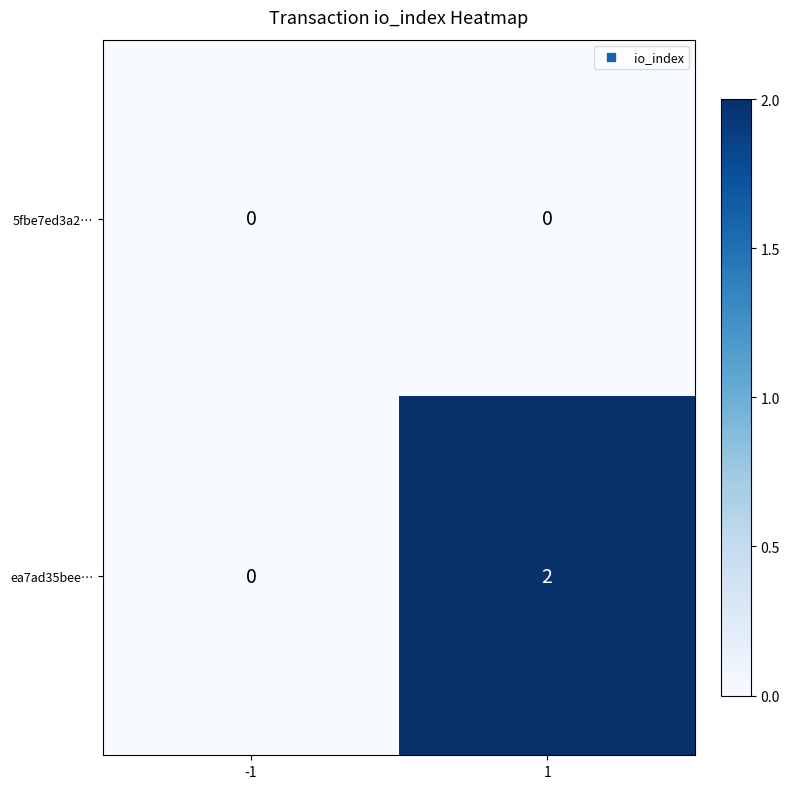

Which series changed the most between -1 and 1?

ea7ad35bee…